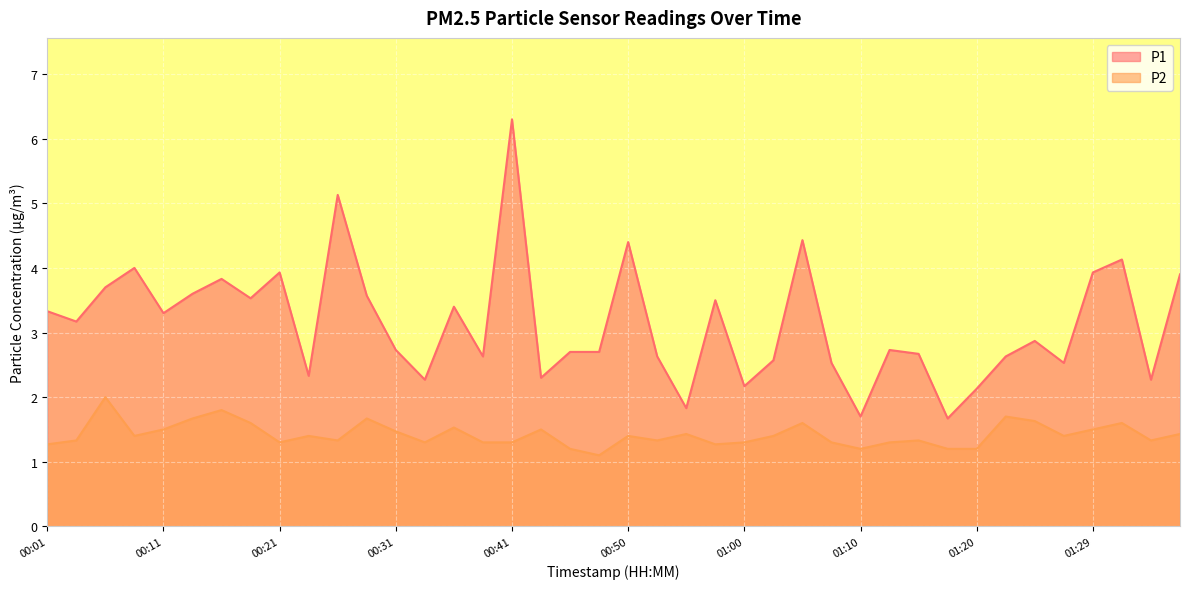

Reading right to left, list all the values displayed in this chart.

P1: 3.9	2.3	4.1	3.9	2.5	2.9	2.6	2.1	1.7	2.7	2.7	1.7	2.5	4.4	2.6	2.2	3.5	1.8	2.6	4.4	2.7	2.7	2.3	6.3	2.6	3.4	2.3	2.7	3.6	5.1	2.3	3.9	3.5	3.8	3.6	3.3	4.0	3.7	3.2	3.3
P2: 1.4	1.3	1.6	1.5	1.4	1.6	1.7	1.2	1.2	1.3	1.3	1.2	1.3	1.6	1.4	1.3	1.3	1.4	1.3	1.4	1.1	1.2	1.5	1.3	1.3	1.5	1.3	1.5	1.7	1.3	1.4	1.3	1.6	1.8	1.7	1.5	1.4	2.0	1.3	1.3